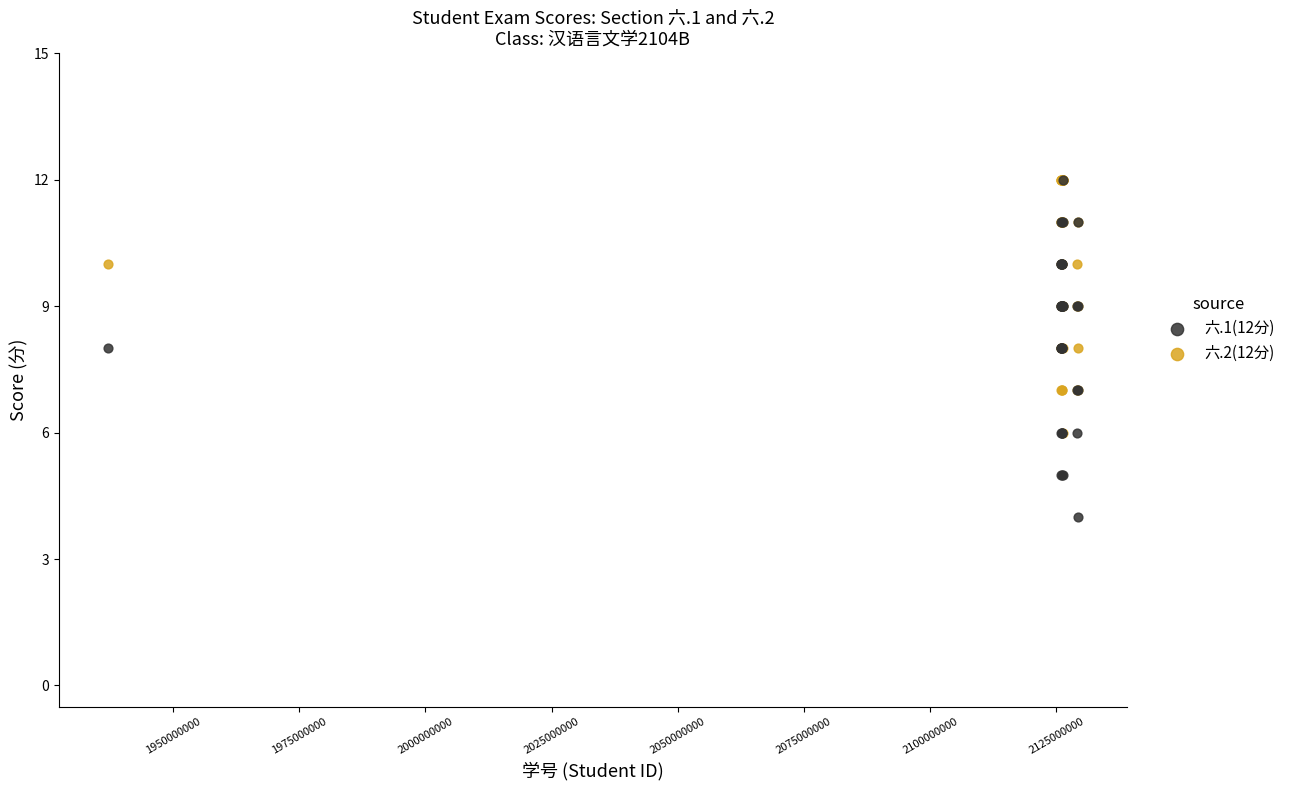

Which series reaches the minimum Y coordinate?

六.1(12分)